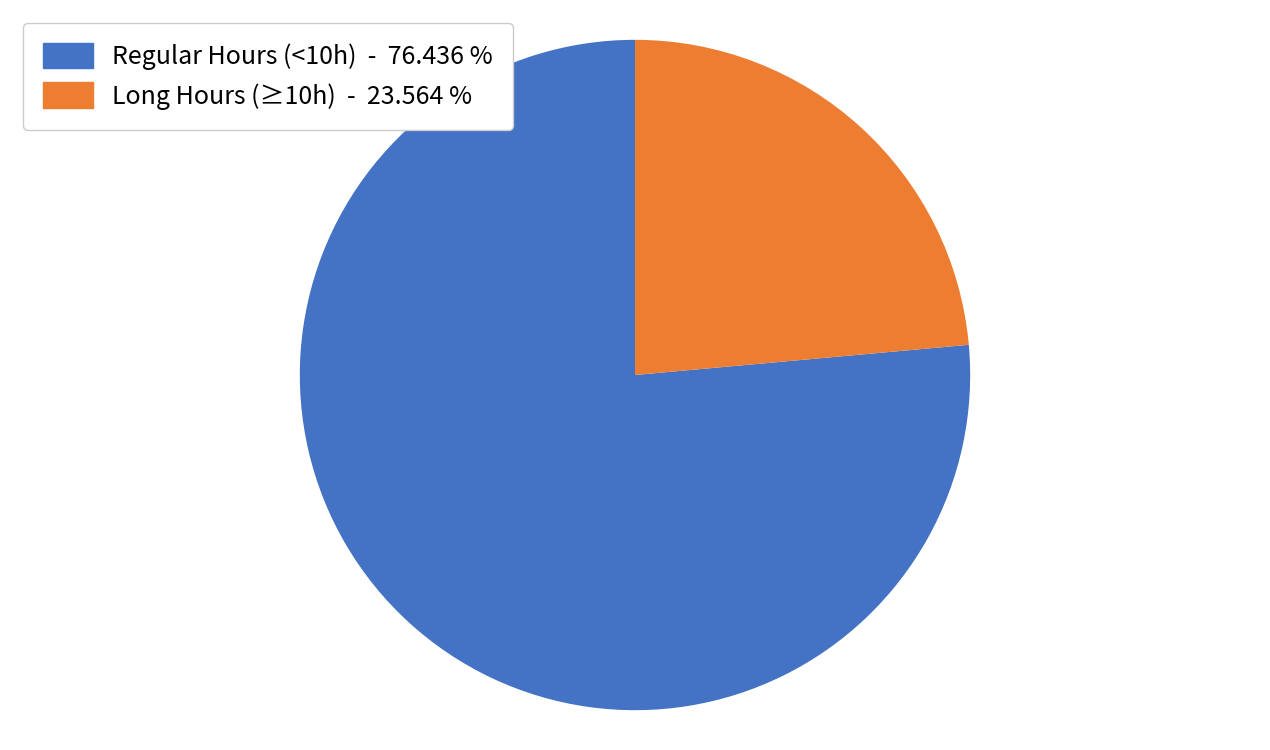

What is the smallest slice in the pie chart?

Long Hours (≥10h) - 23.564 %